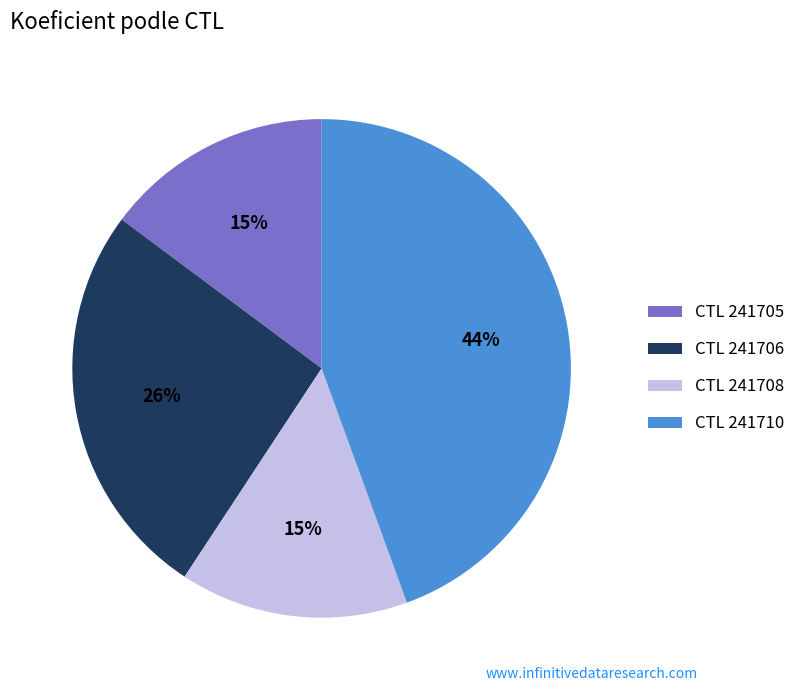

What percentage is the CTL 241710 slice, to the nearest percent?

44%